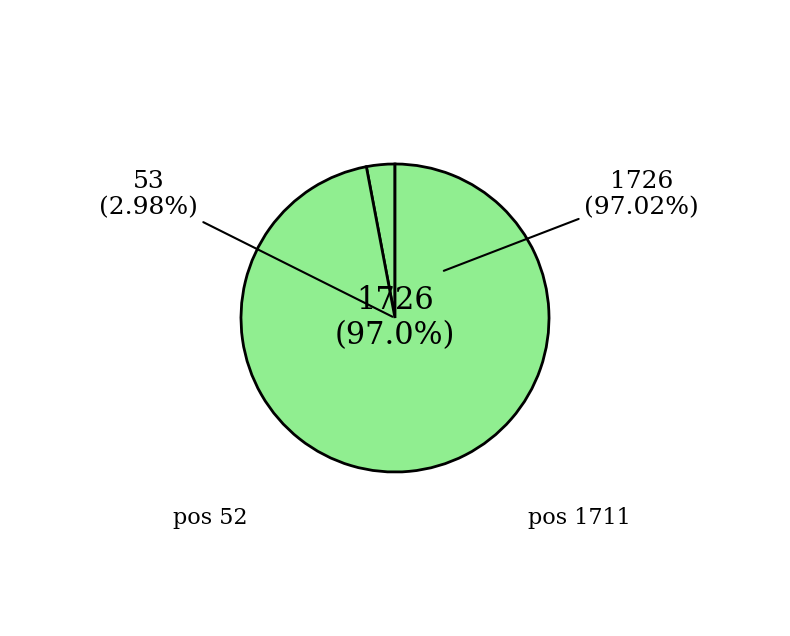

Which slice is the largest?

1711